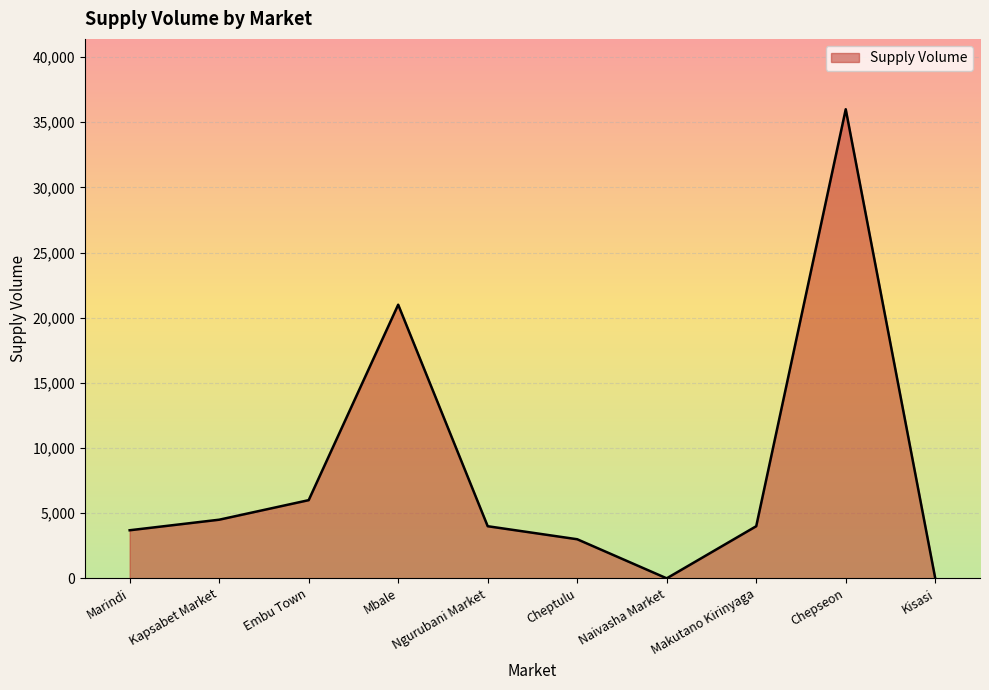

What is the difference between the second highest and minimum values?

21000